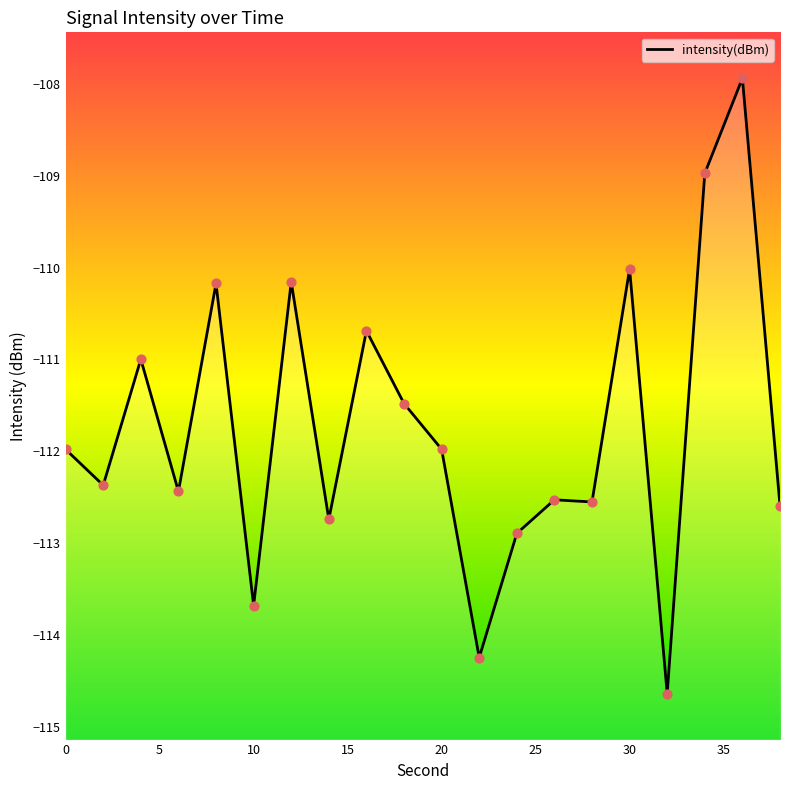

What is the change in value from 24 to 26?

+0.4